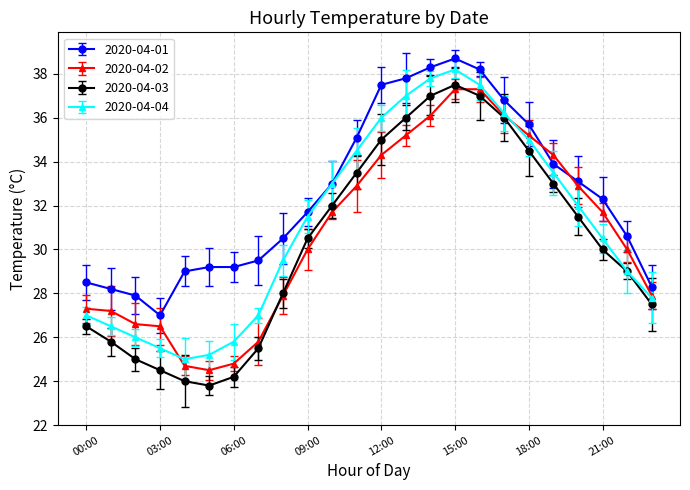

True or false: 2020-04-01 and 2020-04-03 cross at least once.

False